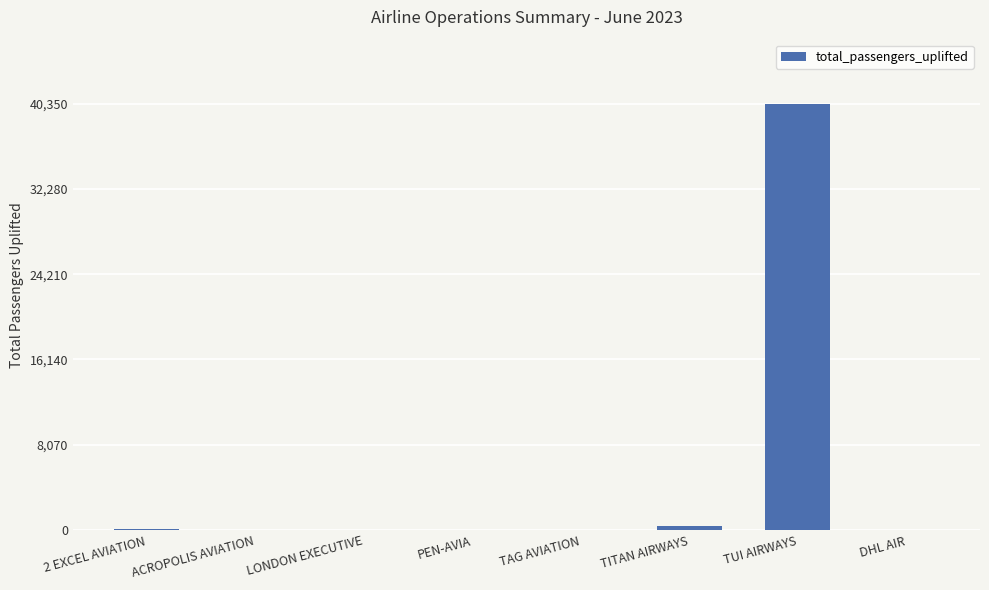

What is the approximate value at TUI AIRWAYS?

40350